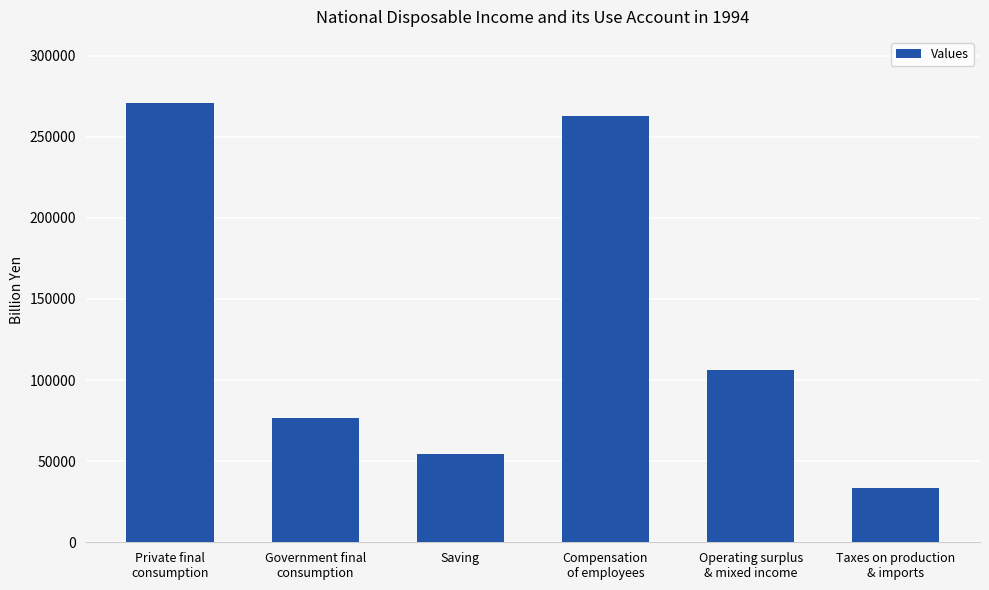

What is the difference between the maximum and minimum values?

237748.6